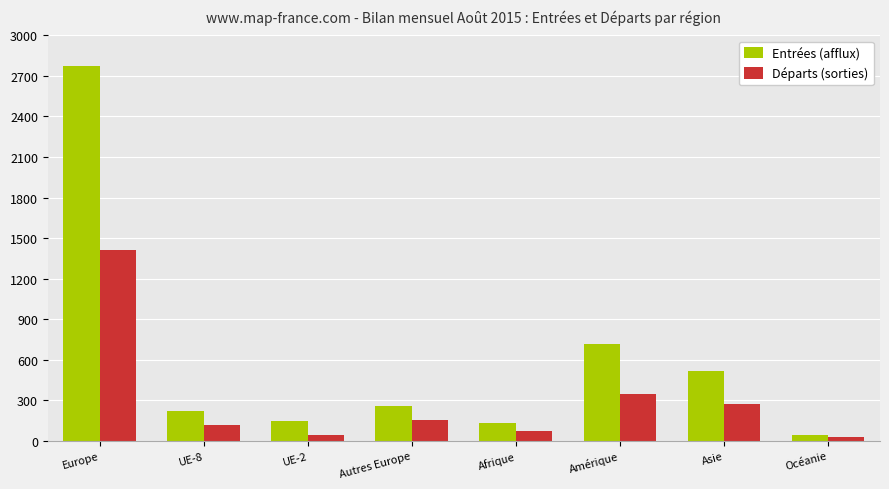

How many bars are there in each group?

2